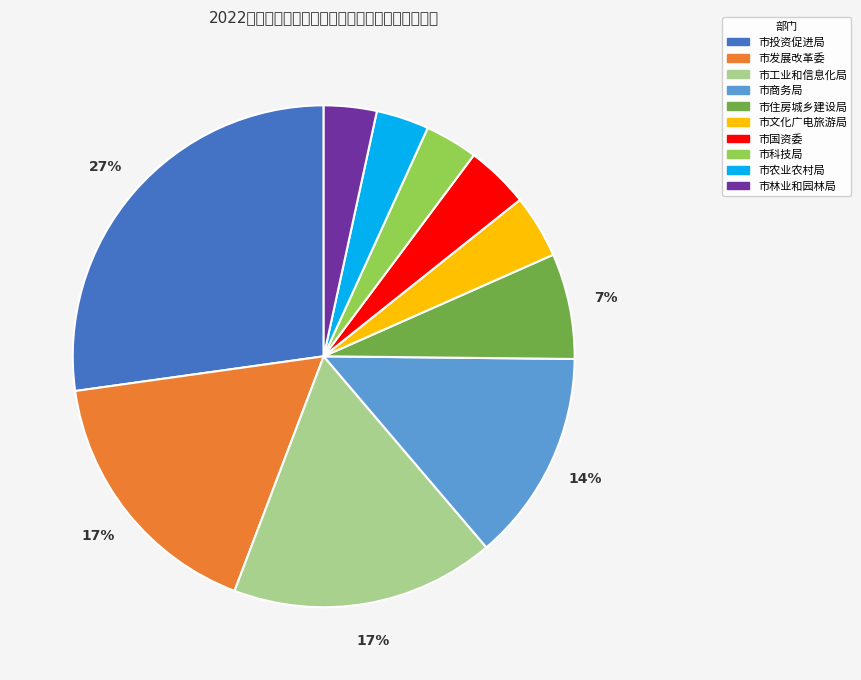

Approximately how many times larger is the value at 市文化广电旅游局 compared to 市发展改革委?

0.2